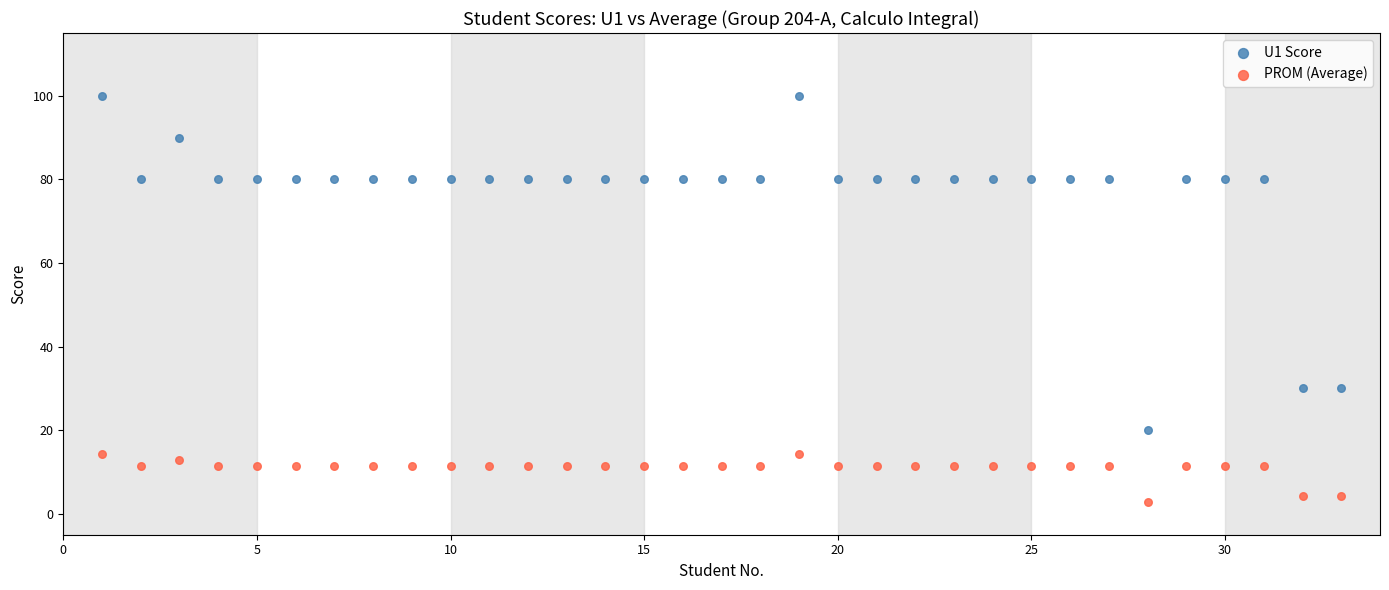

Across all data points, what is the range of Y values (max minus min)?

97.1